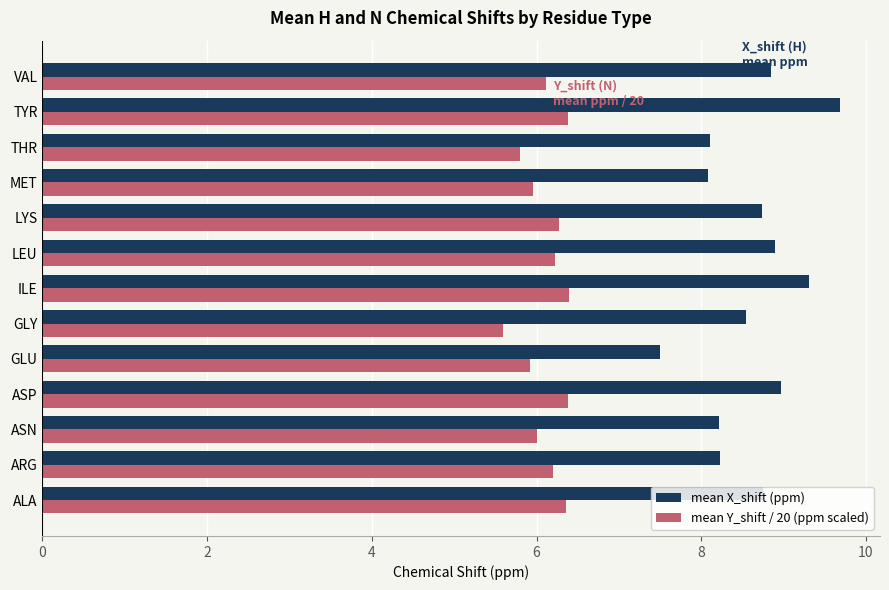

List the series in order of their peak value, highest first.

mean X_shift (ppm), mean Y_shift / 20 (ppm scaled)